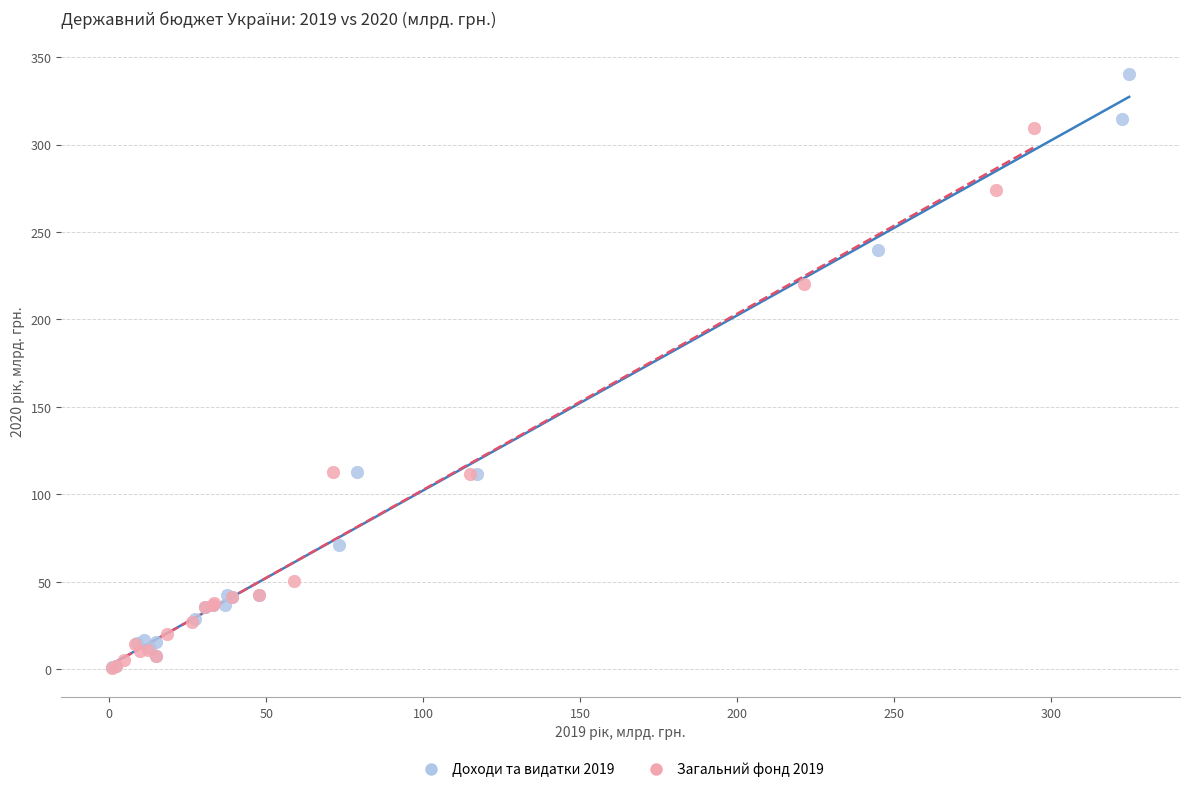

Which series contains the highest Y value?

Доходи та видатки 2019